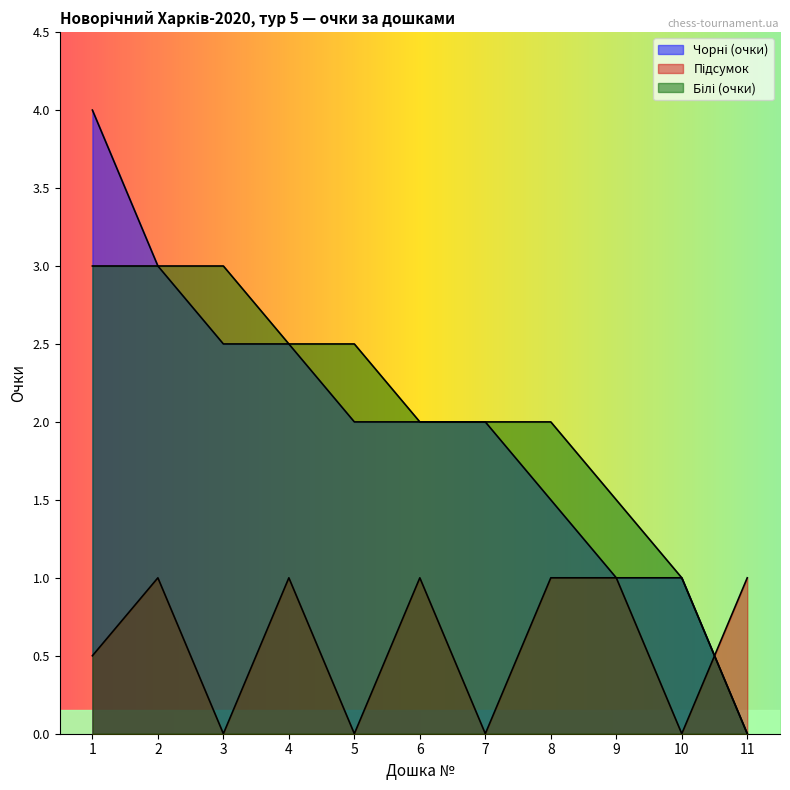

Which has a higher value, 11 or 10?

10